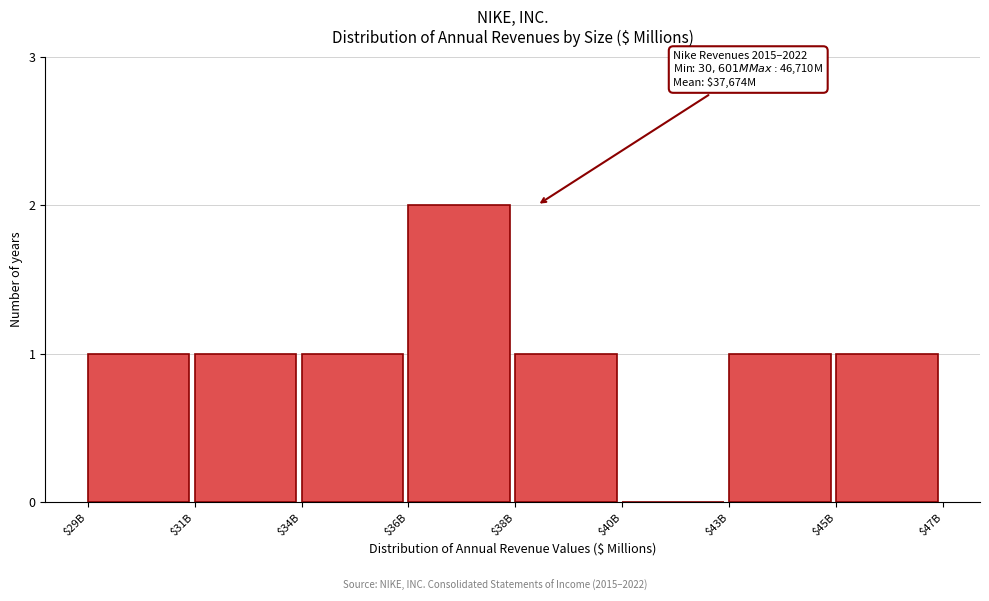

The chart shows a value of 1 at $38B. True or false?

True